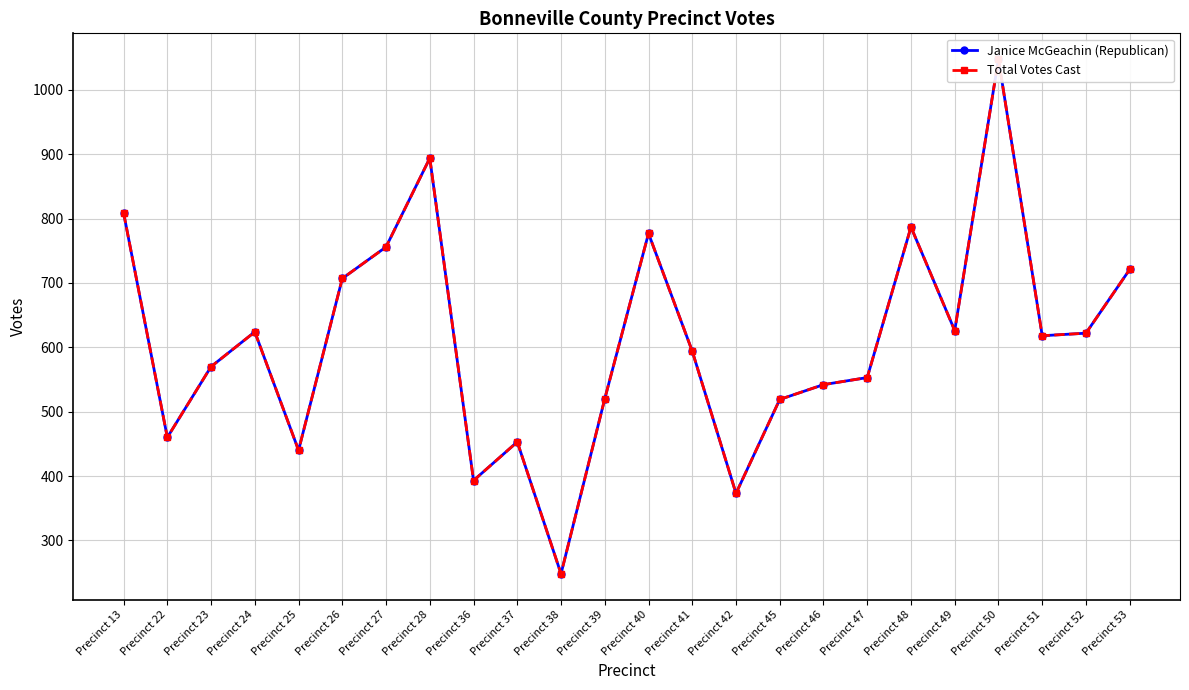

What is the value of the Total Votes Cast point at the 6th from the left?

707